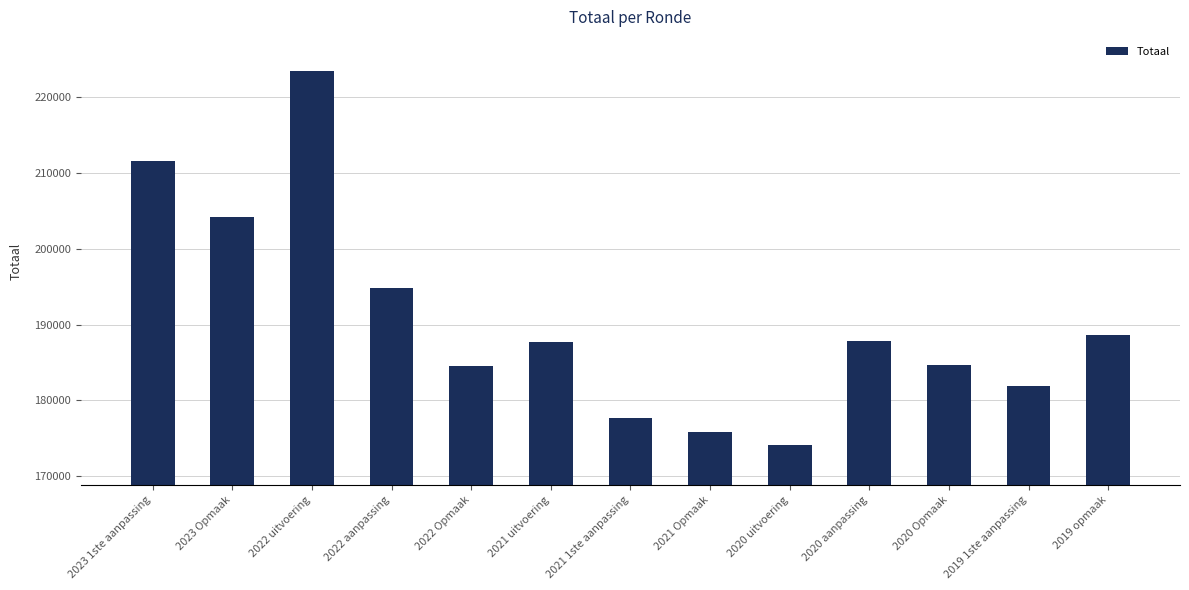

True or false: the data shows 184691 at 2020 Opmaak.

True